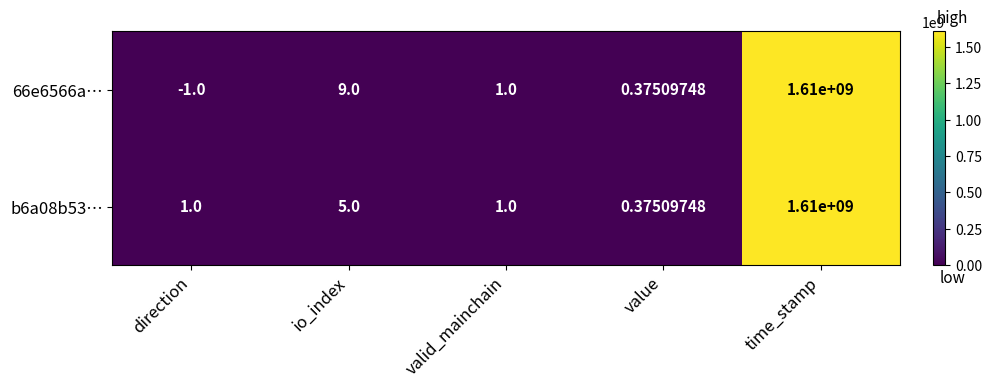

At which label does 66e6566a… first exceed 1?

io_index